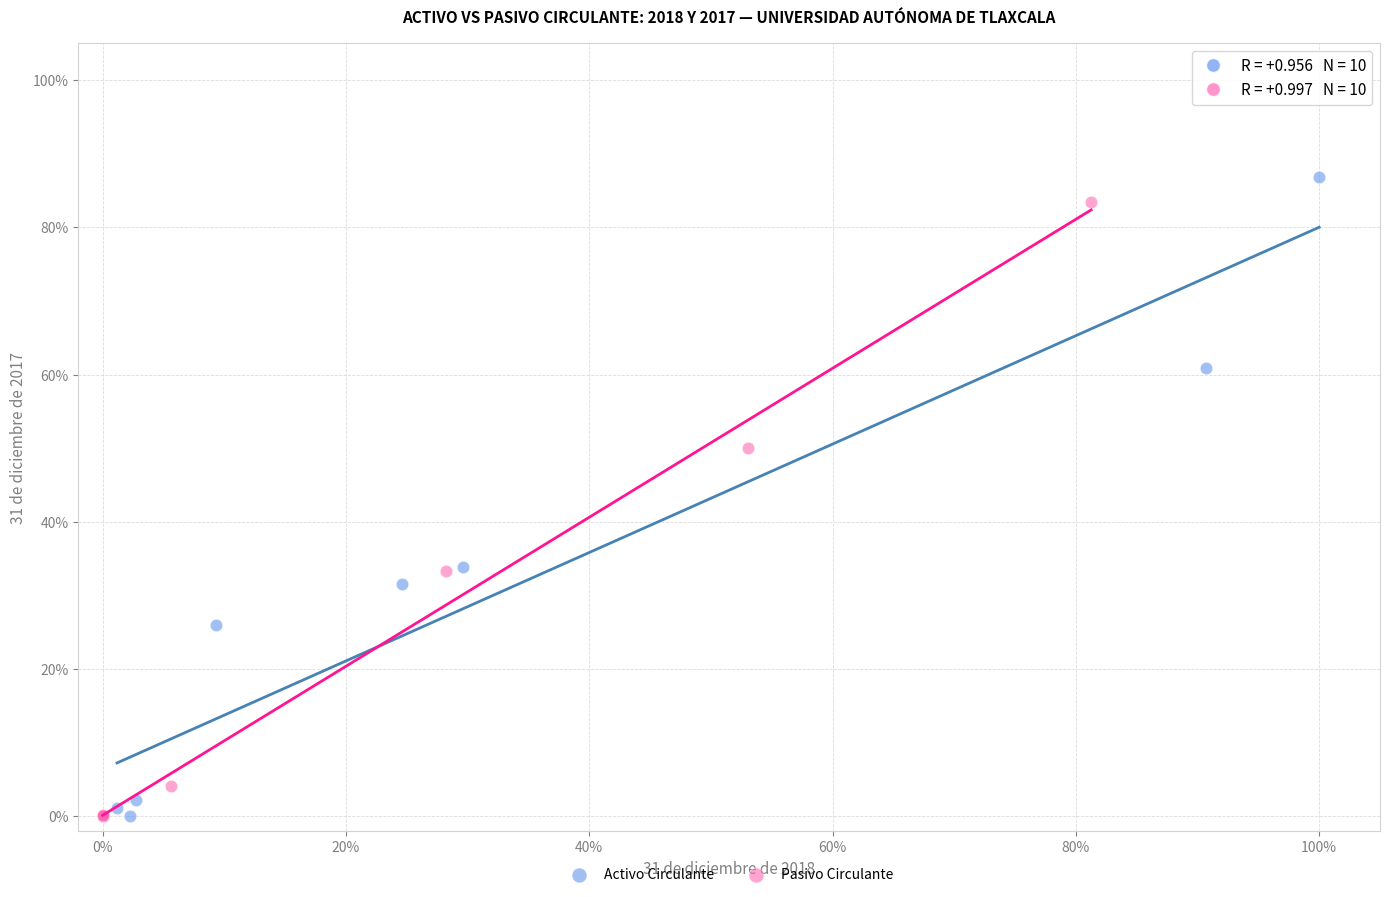

Which series has the widest spread of Y values?

Activo Circulante